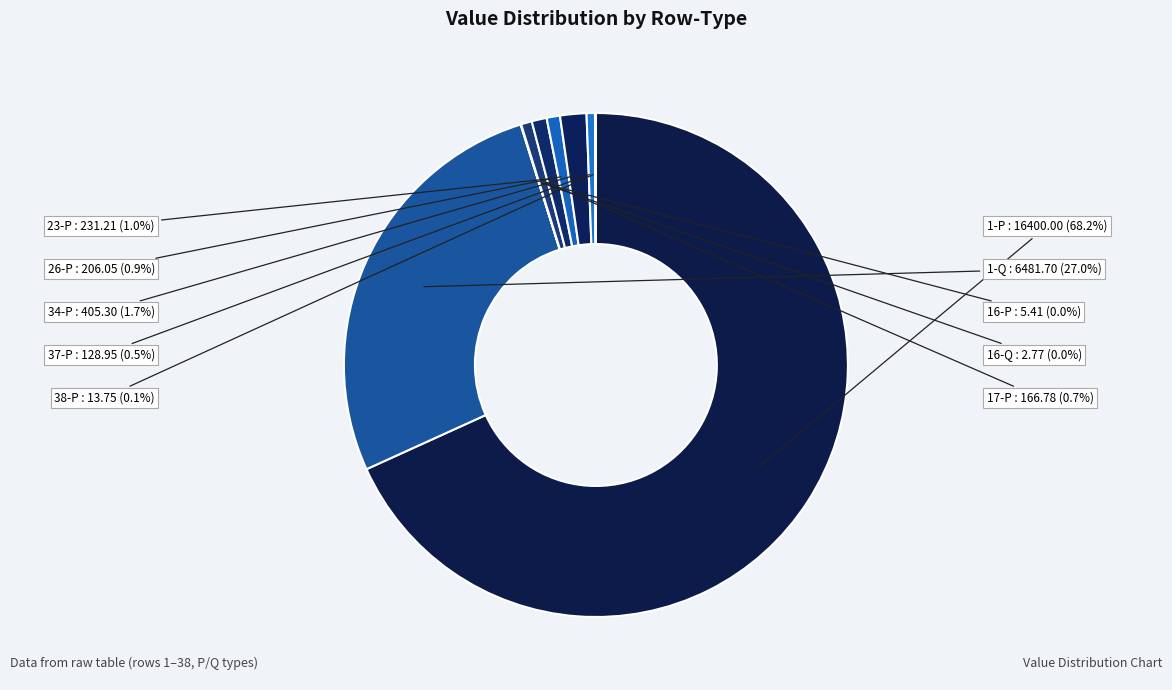

What is the largest slice in the pie chart?

1-P